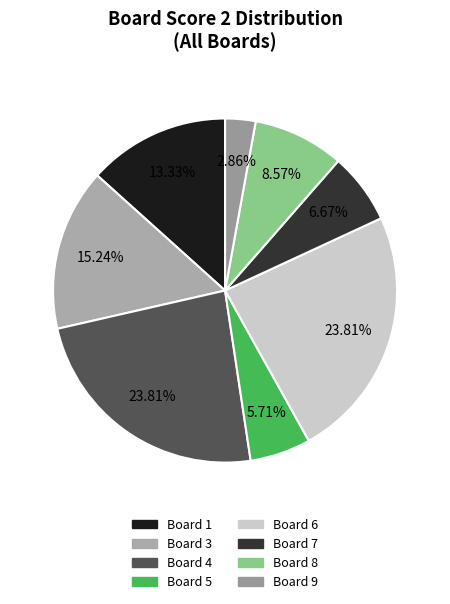

Does any single category account for the majority?

No